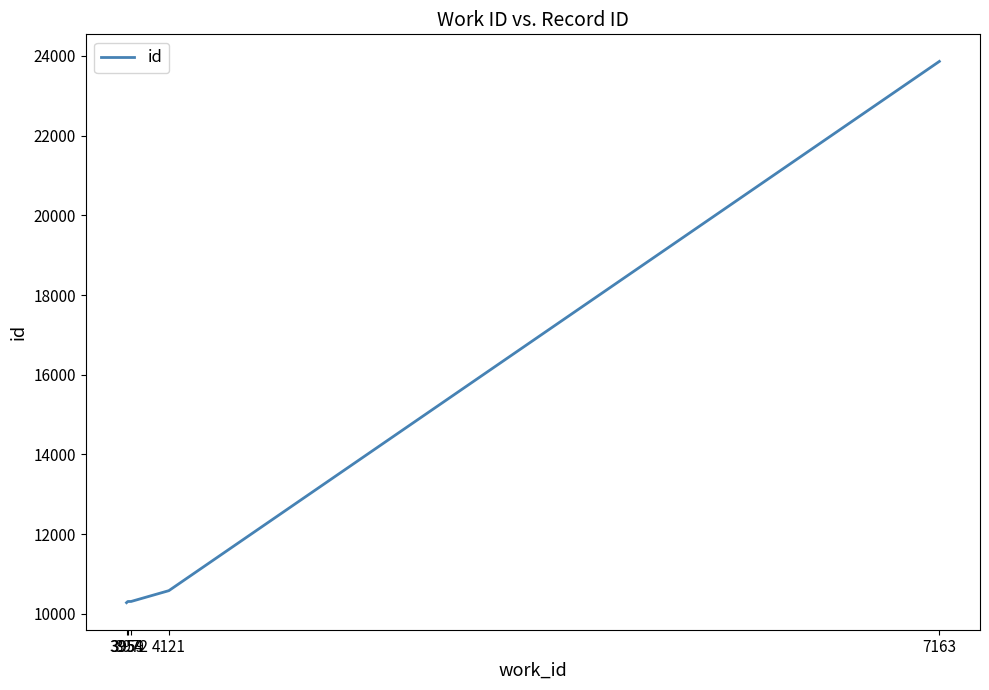

What is the change in value from 3972 to 4121?

+271